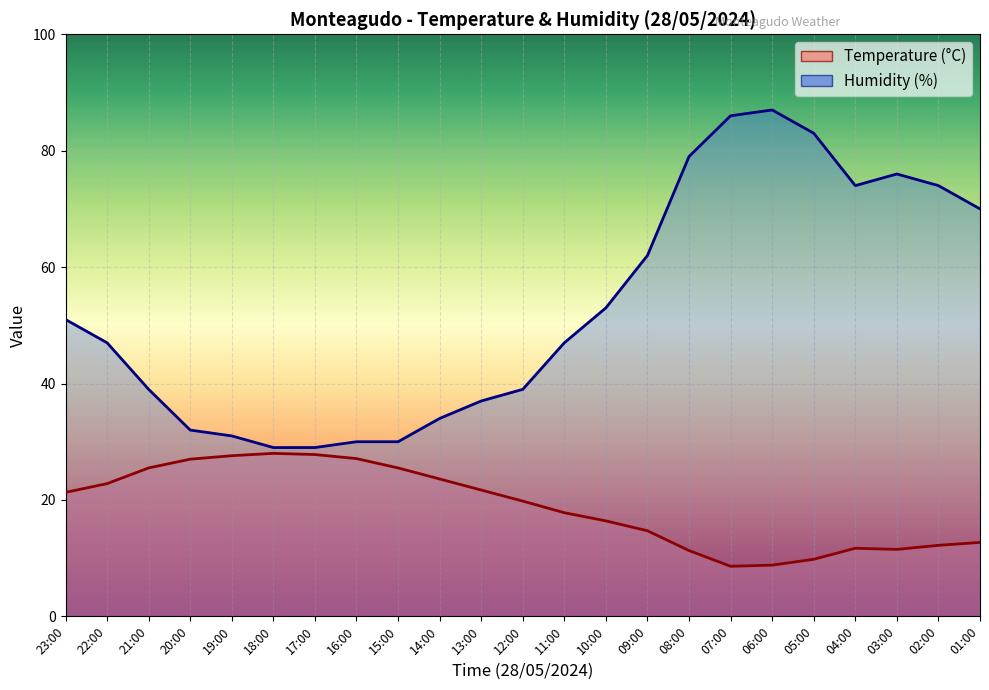

Reading right to left, what are all the values shown in this chart?

Temperature (°C): 12.7	12.2	11.5	11.7	9.8	8.8	8.6	11.3	14.7	16.4	17.8	19.8	21.7	23.6	25.5	27.1	27.8	28.0	27.6	27.0	25.5	22.8	21.3
Humidity (%): 70.0	74.0	76.0	74.0	83.0	87.0	86.0	79.0	62.0	53.0	47.0	39.0	37.0	34.0	30.0	30.0	29.0	29.0	31.0	32.0	39.0	47.0	51.0